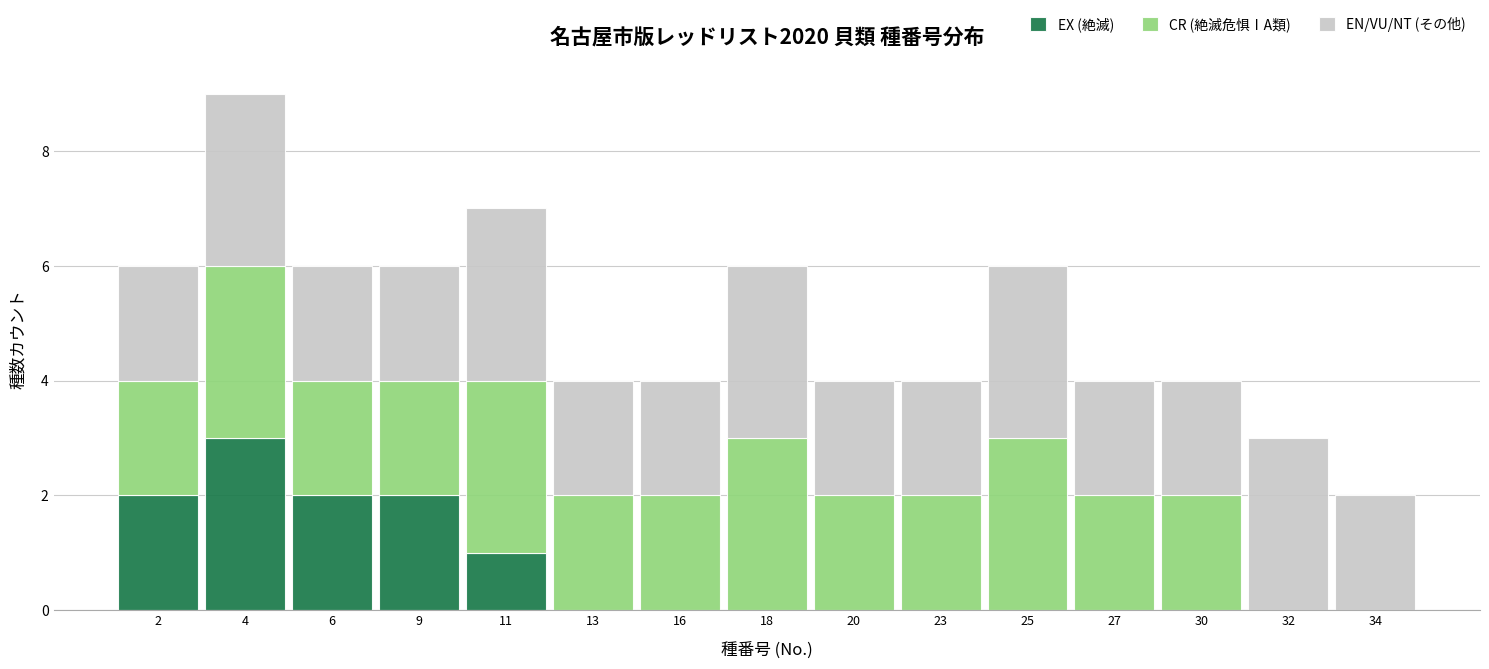

Reading left to right, list every stacked bar in this chart as the range it spans on the x-axis followed by its total height. Neither the bar edges nor the heights are printed on the chart, so give them approximately, as read against the axes.

0.5 to 3.0: 6
3.0 to 5.0: 9
5.0 to 7.5: 6
7.5 to 10.0: 6
10.0 to 12.0: 7
12.0 to 14.5: 4
14.5 to 17.0: 4
17.0 to 19.0: 6
19.0 to 21.5: 4
21.5 to 24.0: 4
24.0 to 26.0: 6
26.0 to 28.5: 4
28.5 to 31.0: 4
31.0 to 33.0: 3
33.0 to 35.5: 2